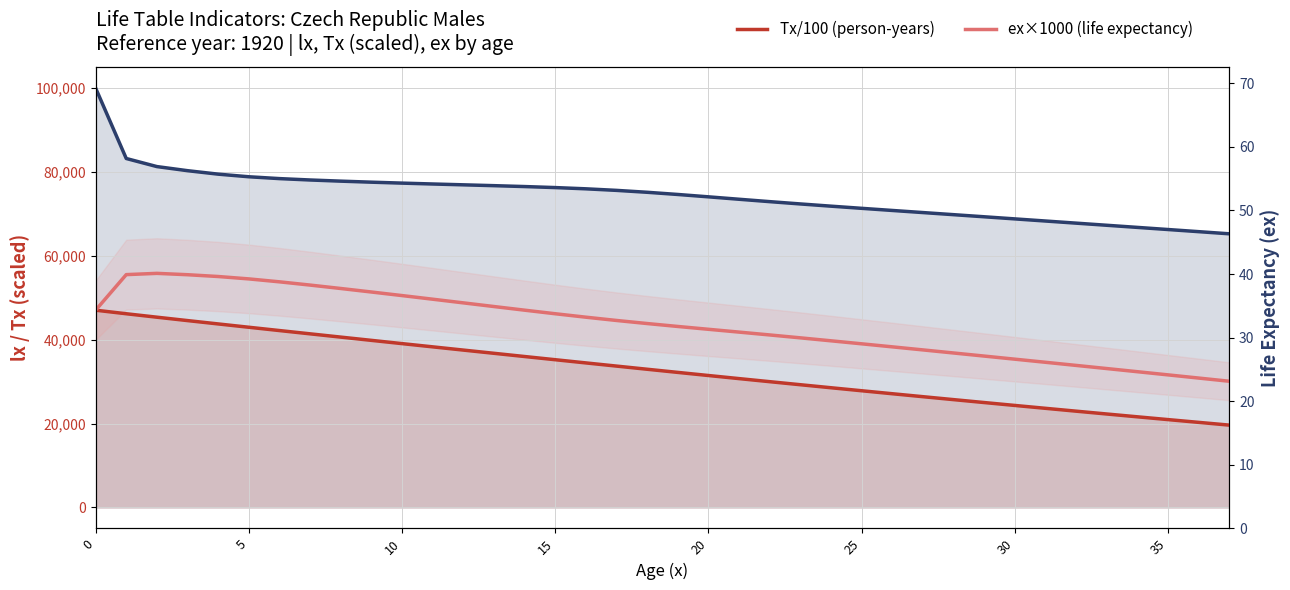

What is the difference between the maximum and minimum values in the lx (survivors) series?

34757.5